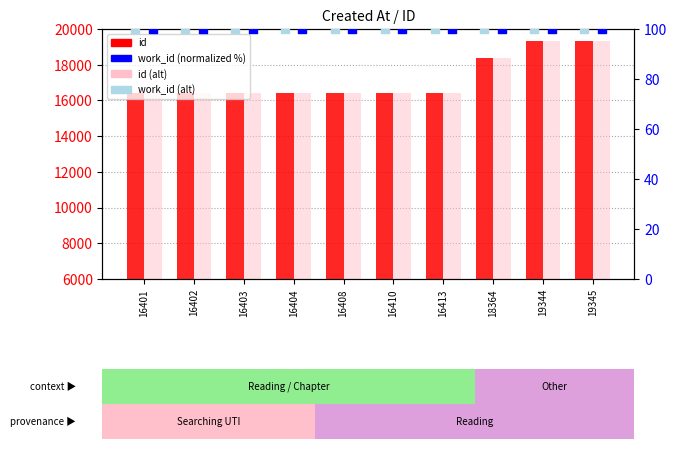

Which series contains the highest Y value?

id